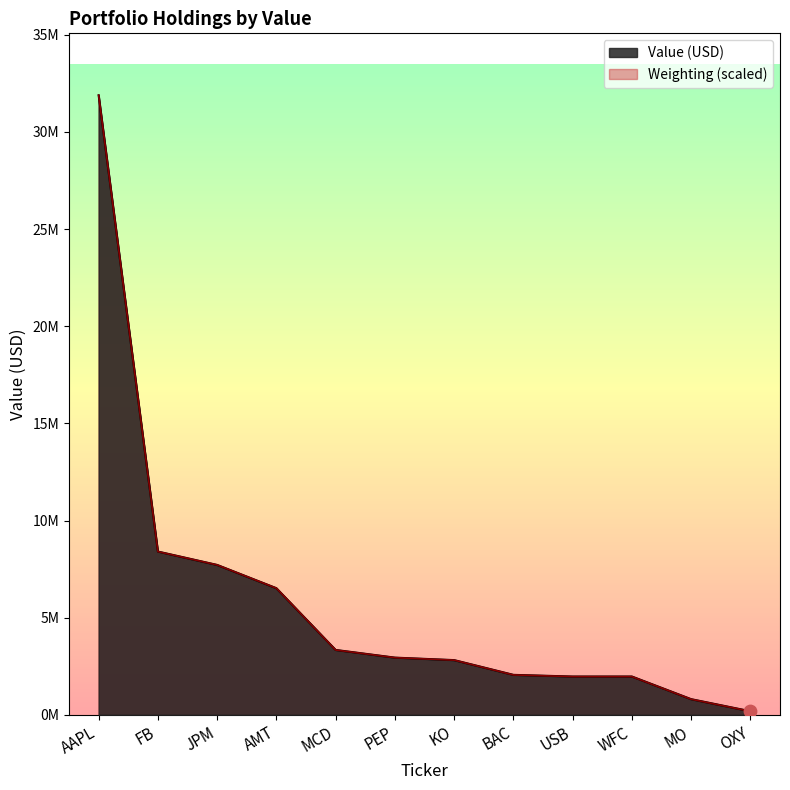

What is the change in value from MCD to WFC?

-1367000